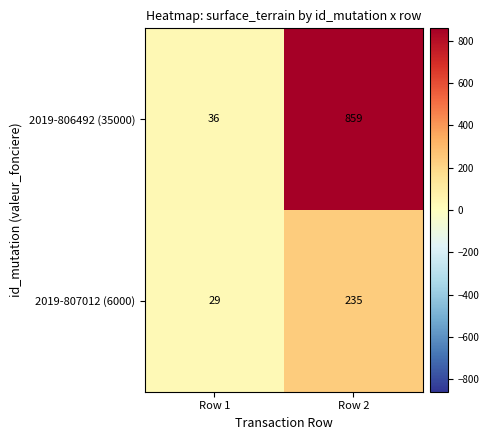

What is the spread (max minus min) of values at Row 1?

7